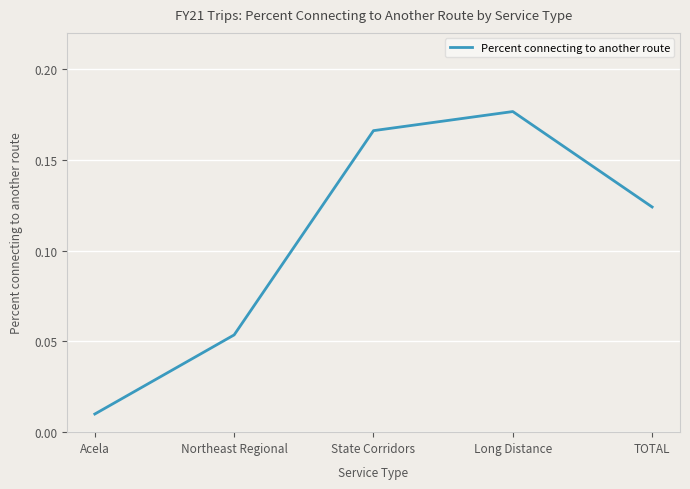

Is it true that the value at State Corridors is 0.1?

False